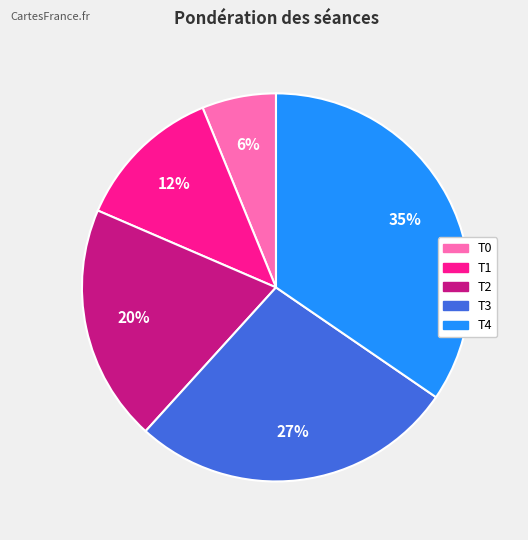

Which category has the smallest portion of the pie?

T0